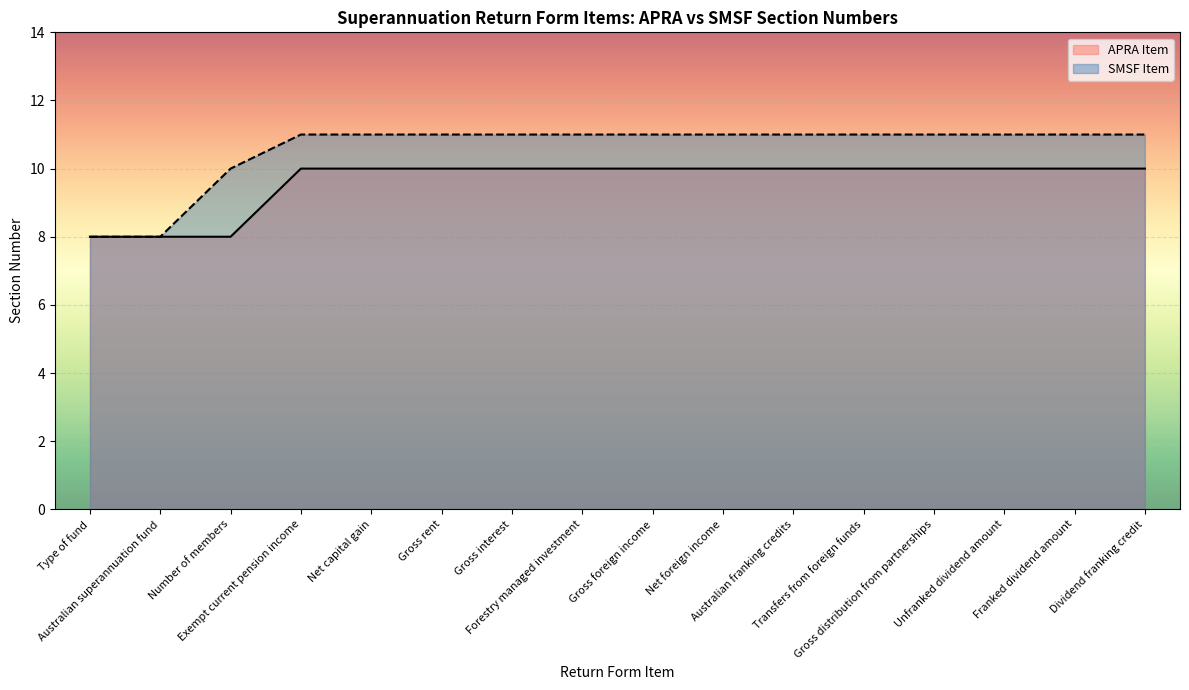

Rank the series by their maximum value, from highest to lowest.

SMSF Item, APRA Item